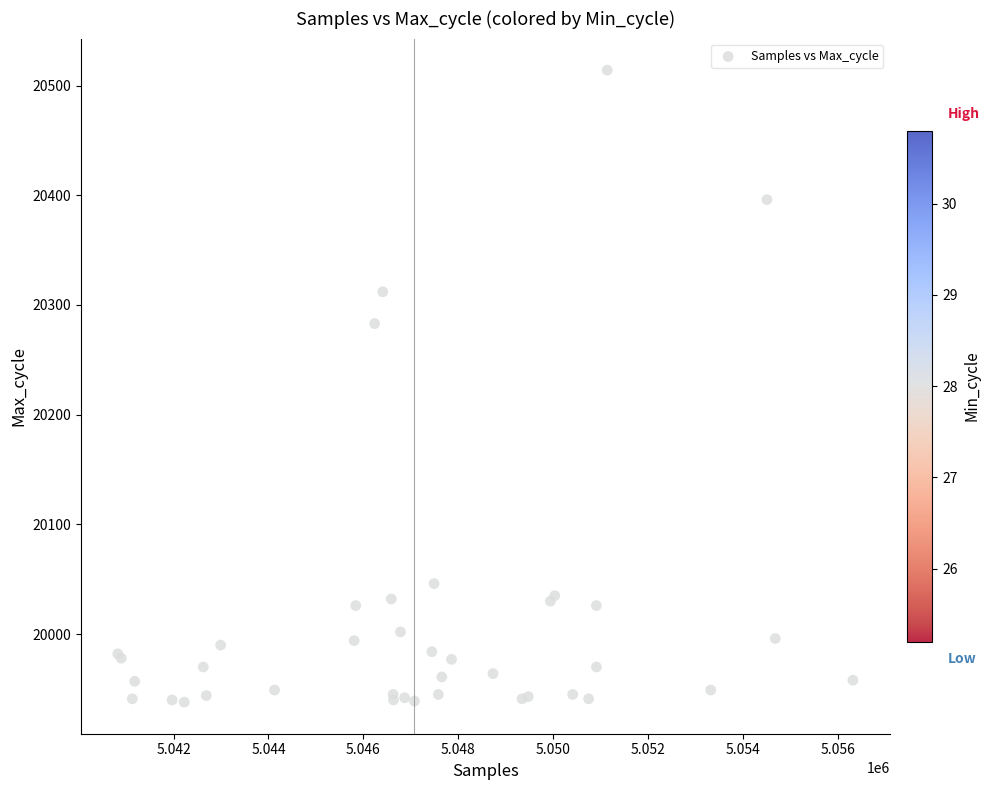

What Y value in the scatter plot is closest to 20226?

20283